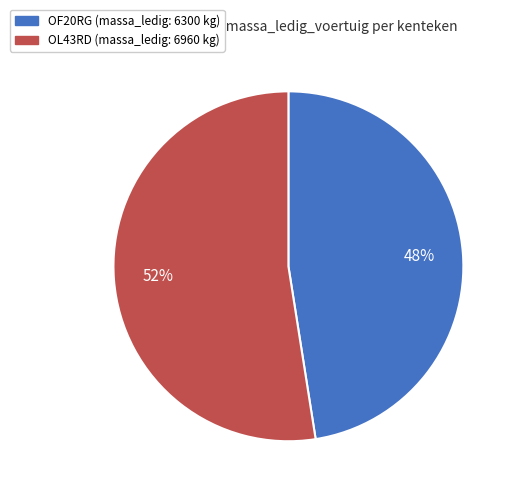

The OL43RD slice represents 52% of the pie. True or false?

True